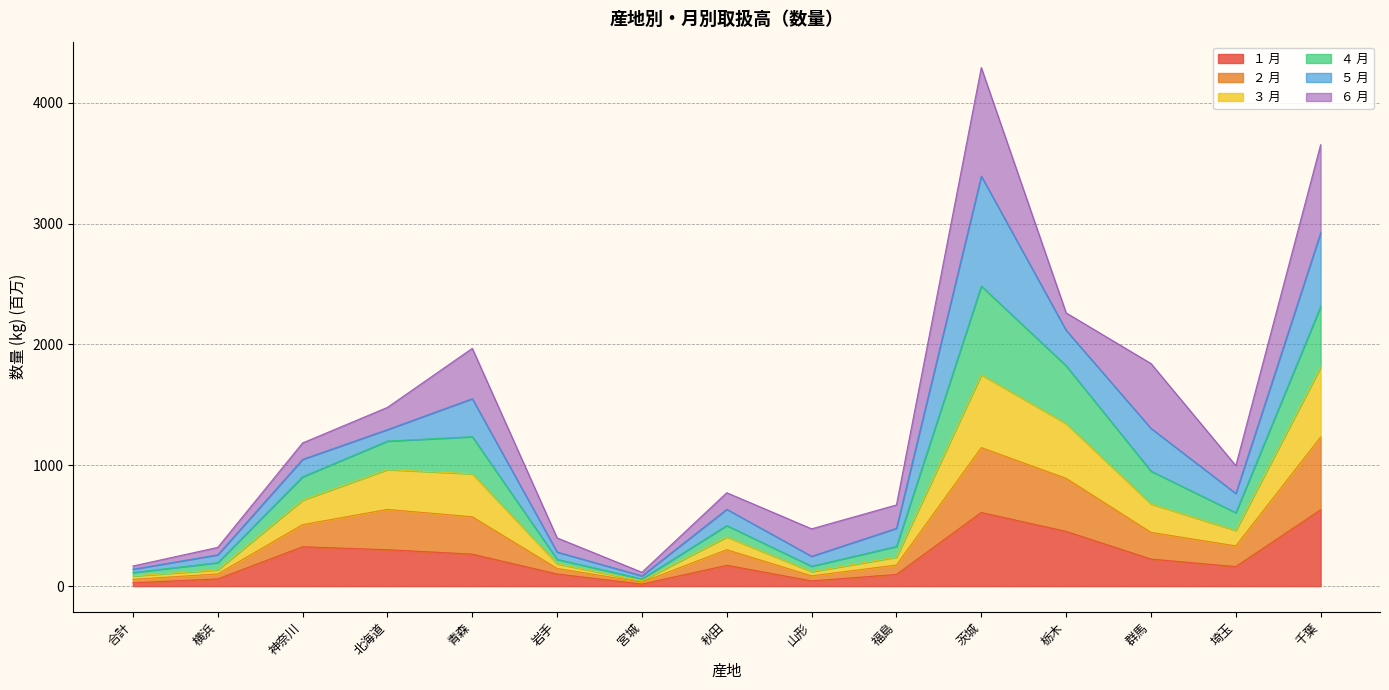

What is the spread (max minus min) of values at 宮城?

68.2